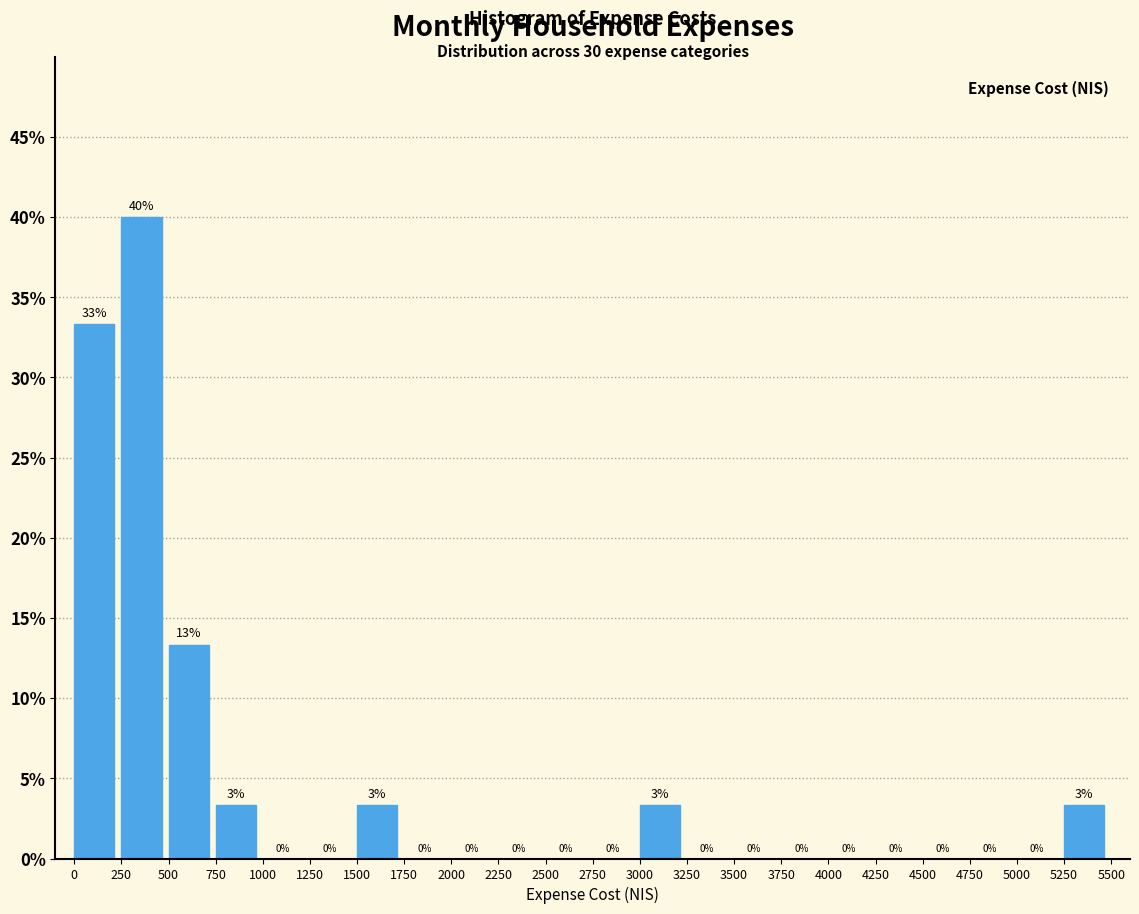

Over which range of the x-axis is the bar tallest?

250 to 500